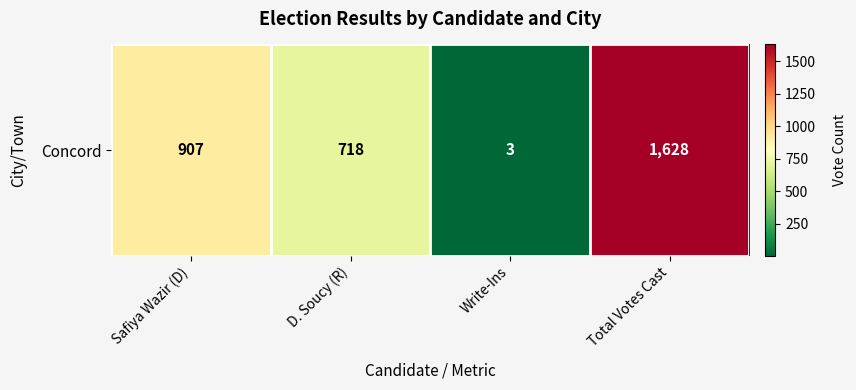

Reading right to left, list all the values displayed in this chart.

1628	3	718	907